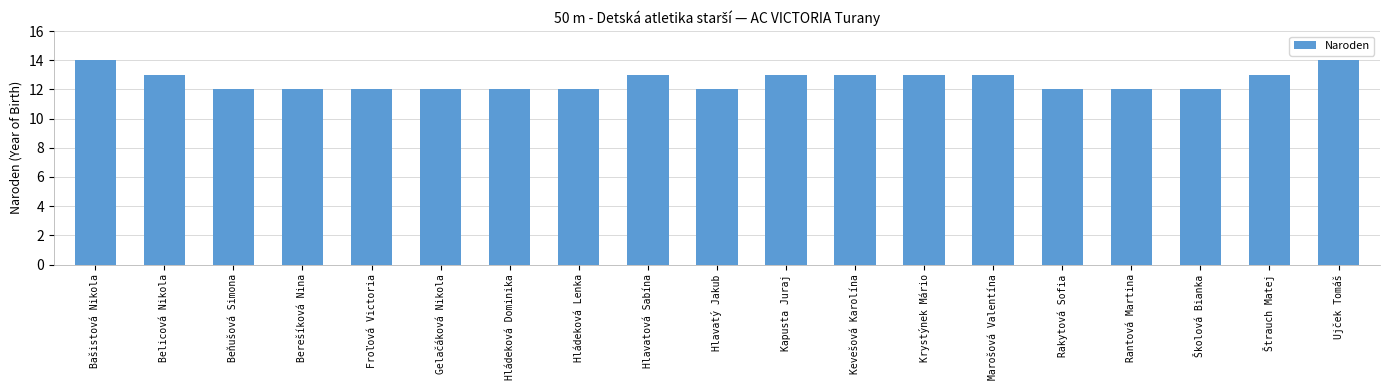

What is the change in value from Rakytová Sofia to Štrauch Matej?

+1